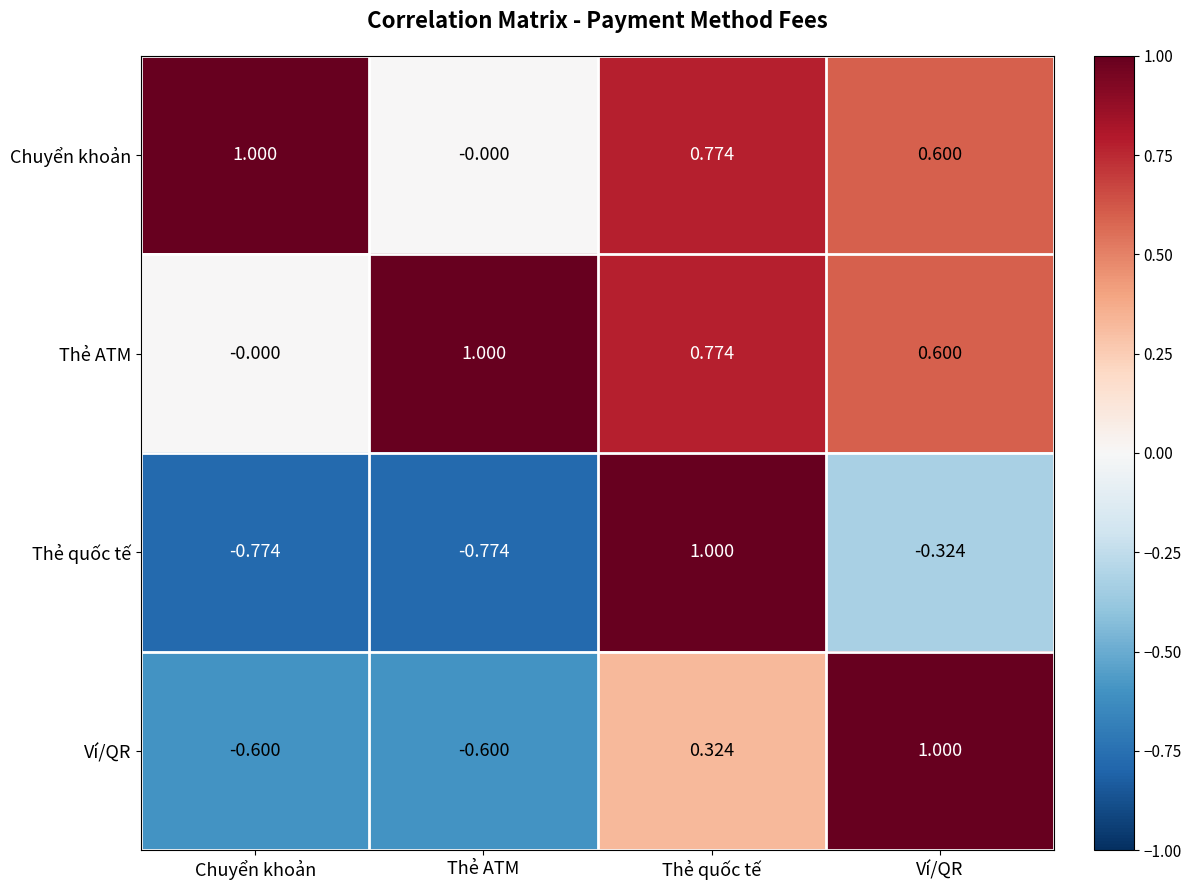

Count the number of data series in this chart.

4